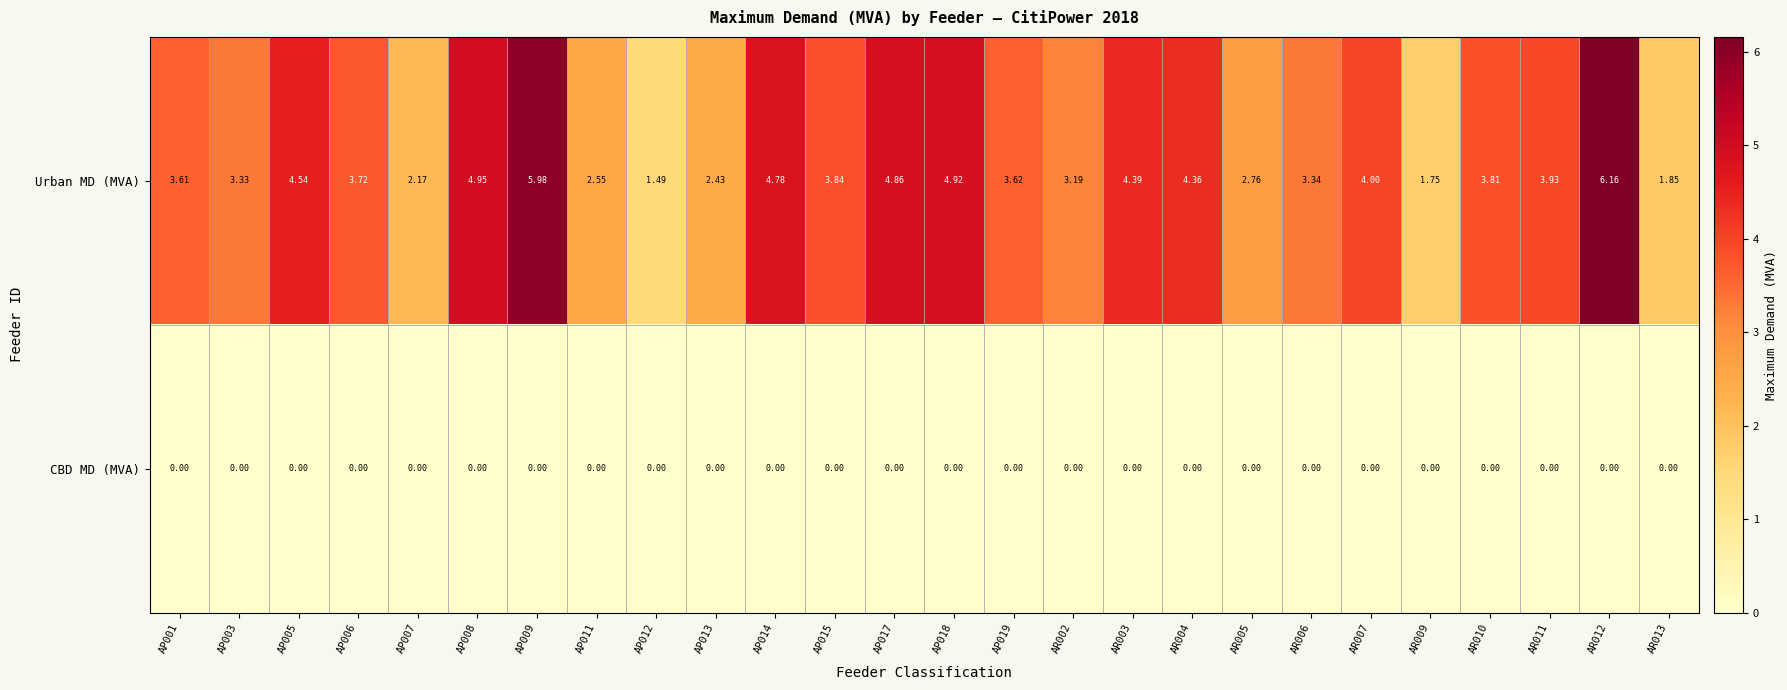

Between AP018 and AR003, which series saw the biggest shift?

Urban MD (MVA)